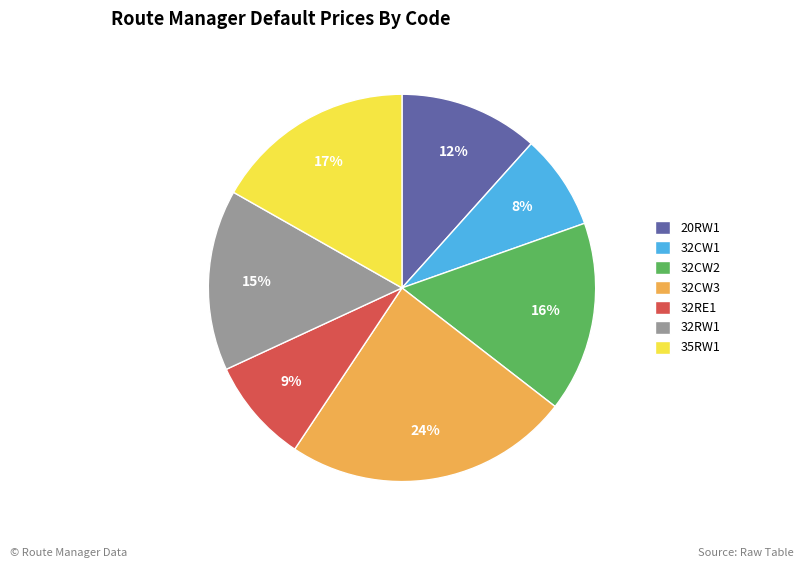

Between 32CW3 and 32CW2, which is larger?

32CW3